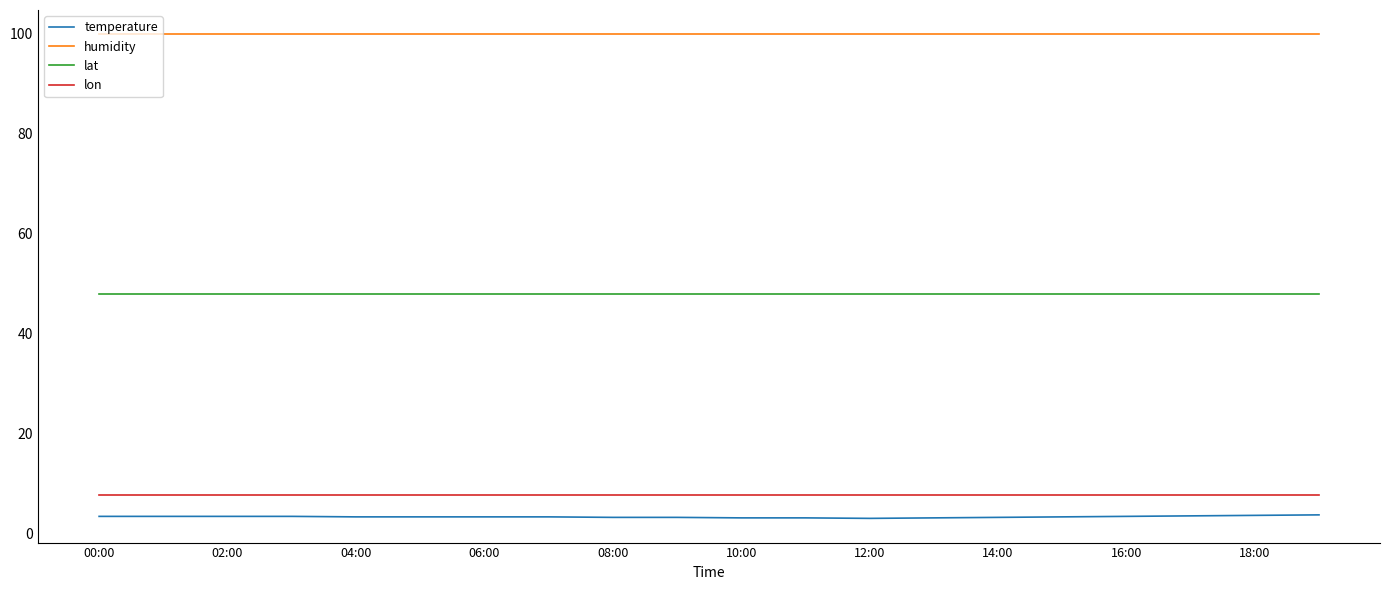

True or false: lat and humidity intersect in this chart.

False